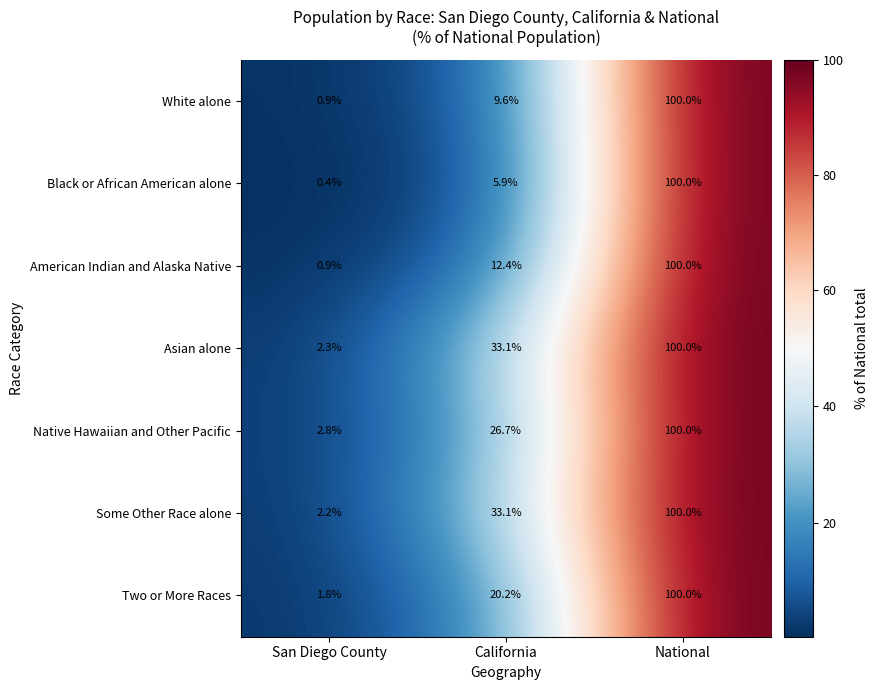

Reading right to left, extract all data points from this chart.

White alone: 100.0	9.6	0.9
Black or African American alone: 100.0	5.9	0.4
American Indian and Alaska Native: 100.0	12.4	0.9
Asian alone: 100.0	33.1	2.3
Native Hawaiian and Other Pacific: 100.0	26.7	2.8
Some Other Race alone: 100.0	33.1	2.2
Two or More Races: 100.0	20.2	1.8